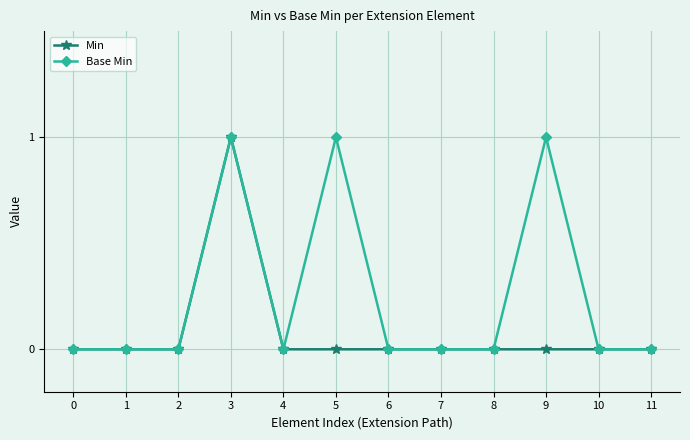

Reading left to right, transcribe all the data shown in this chart.

Min: 0	0	0	1	0	0	0	0	0	0	0	0
Base Min: 0	0	0	1	0	1	0	0	0	1	0	0